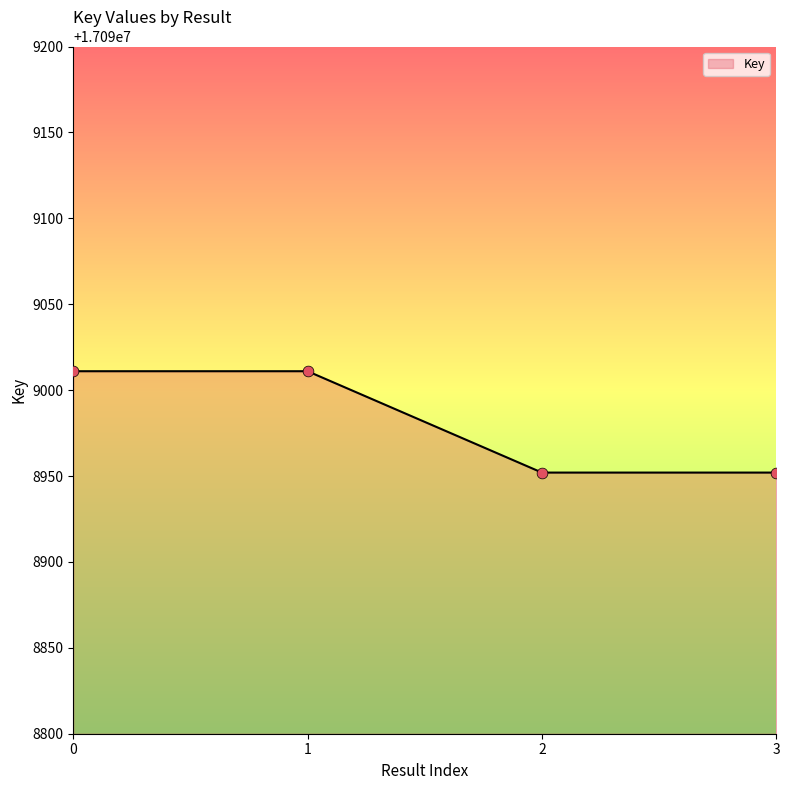

What is the change in value from 0 to 2?

-59